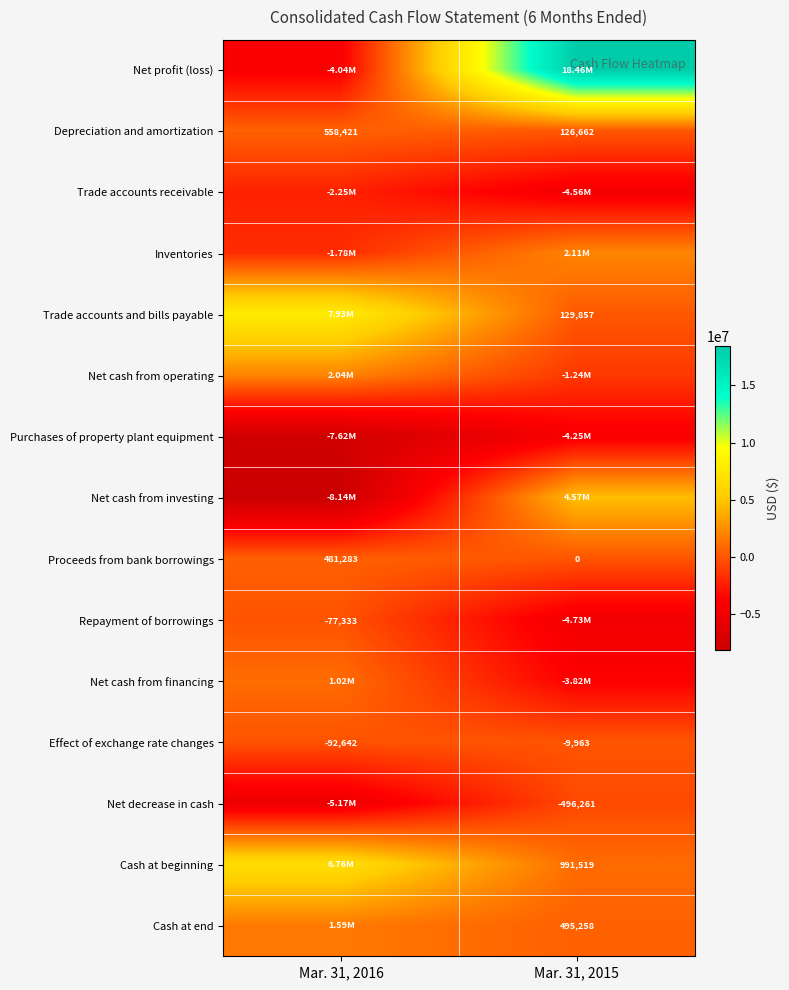

At how many categories does at least one series exceed 3136987?

2